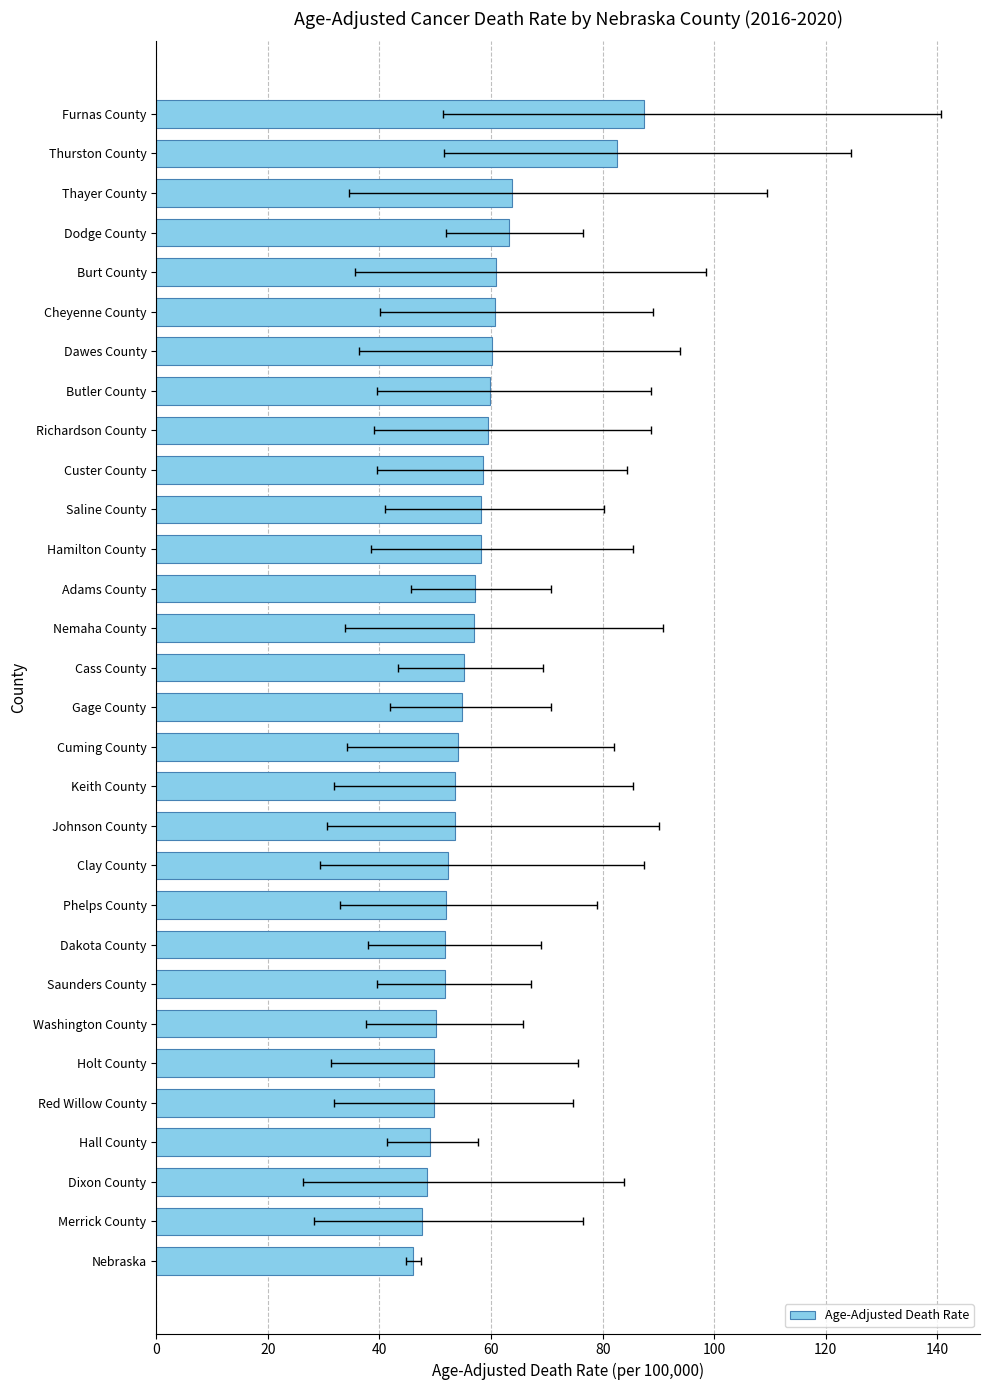

What is the minimum value shown in the chart?

46.1